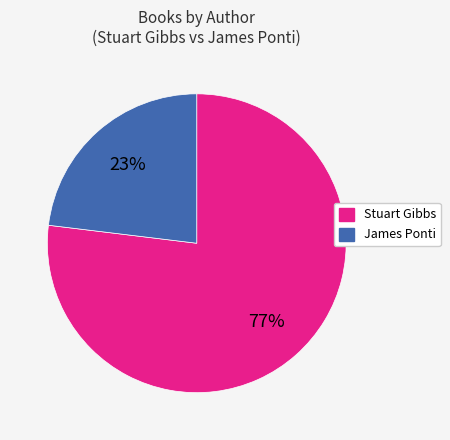

Rank the categories by value from lowest to highest.

James Ponti, Stuart Gibbs